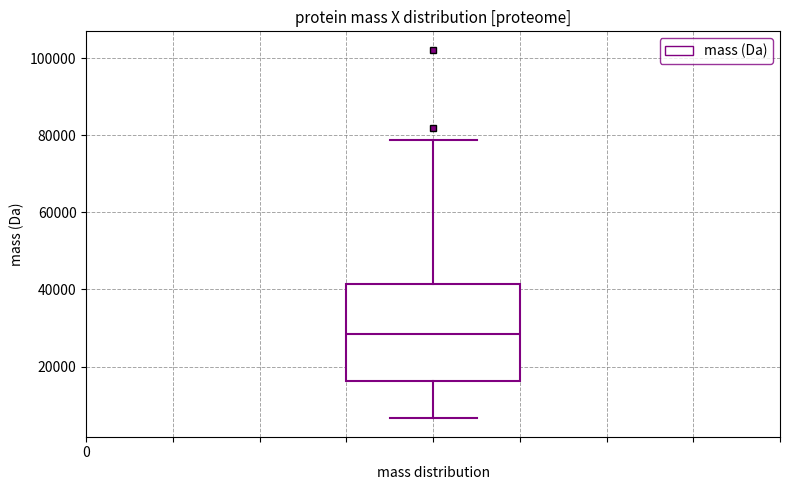

Read this box plot against the y-axis: the position of the median line, the range covered by the box, and the ends of both whiskers. The values are not printed on the chart, so give them approximately, as read against the axis.

median 28000, box 16000 to 42000, whiskers 6000 to 78000